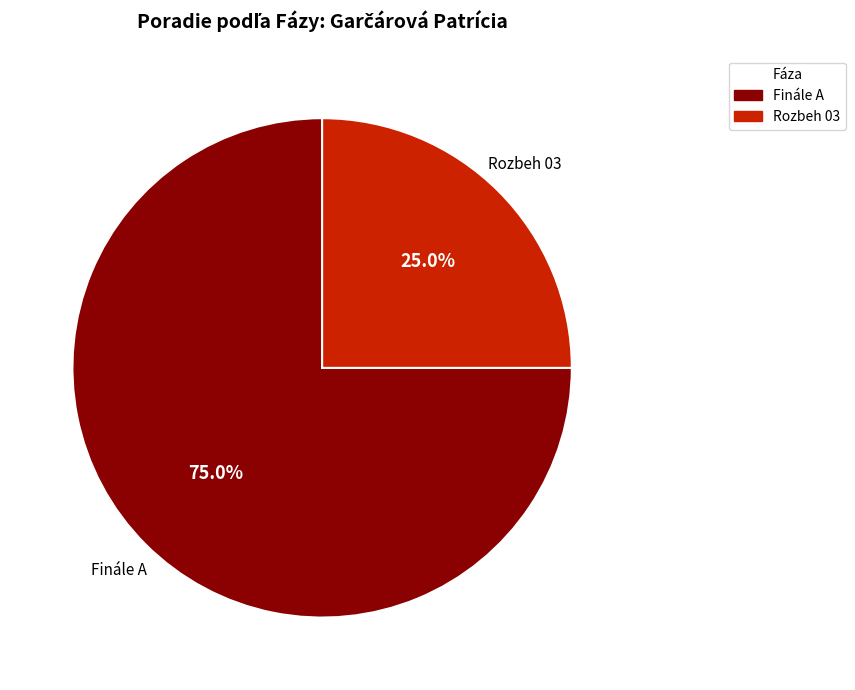

Do Rozbeh 03 and Finále A together represent more than half of the pie?

Yes